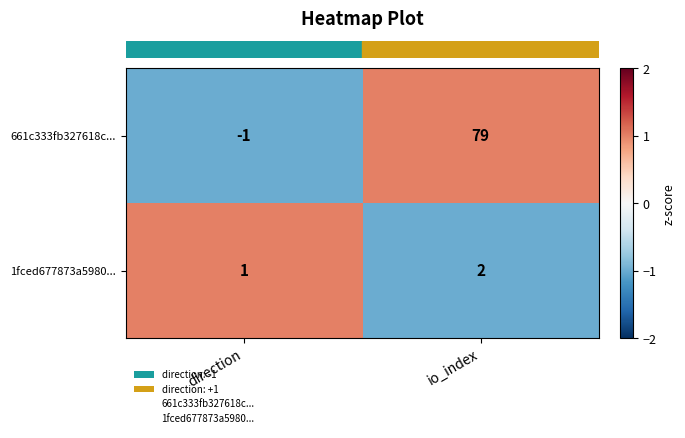

Is it true that 661c333fb327618c... equals -1 at direction?

True